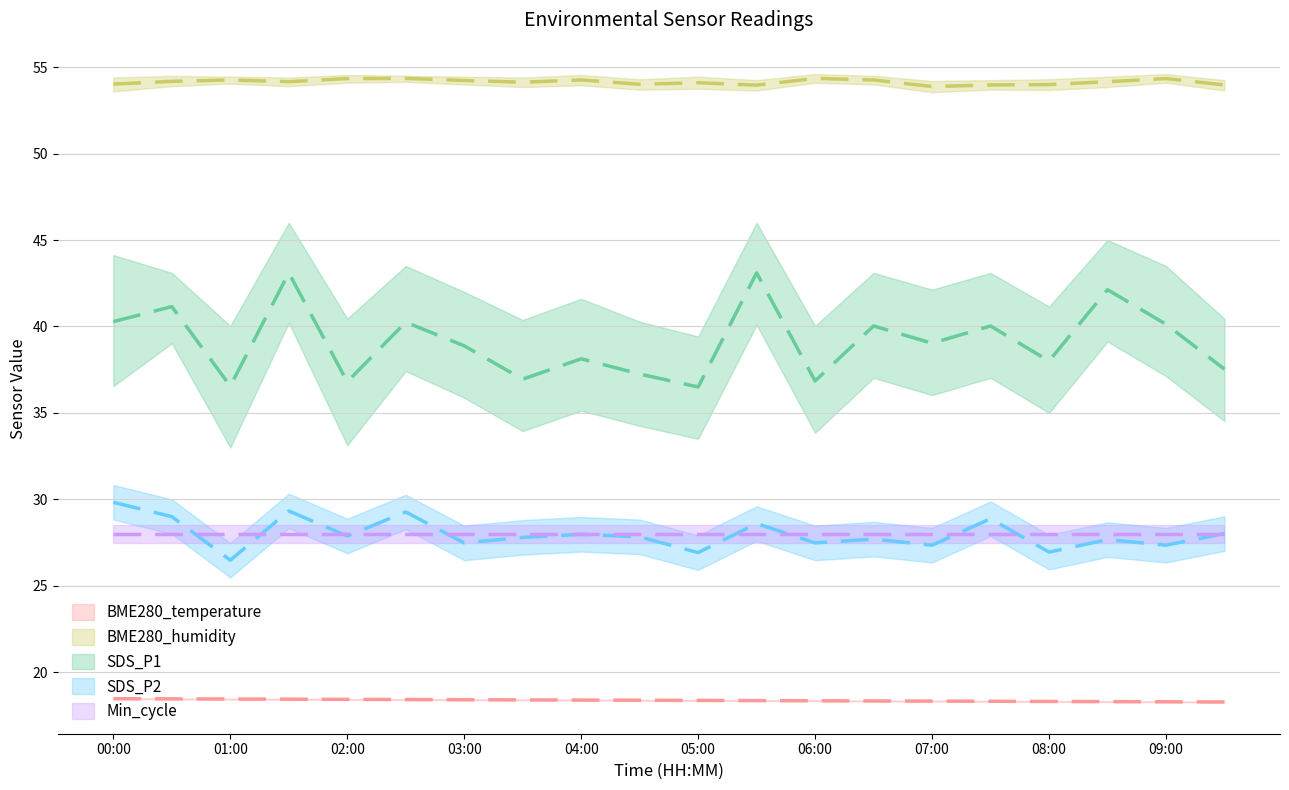

At which label does SDS_P1 reach its peak?

01:30